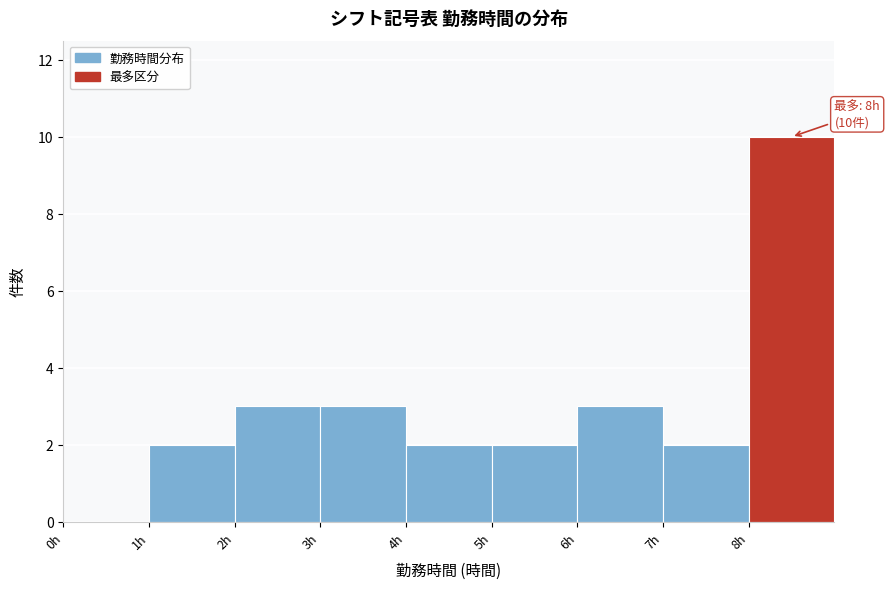

Over which range of the x-axis is the bar tallest?

8 to 9